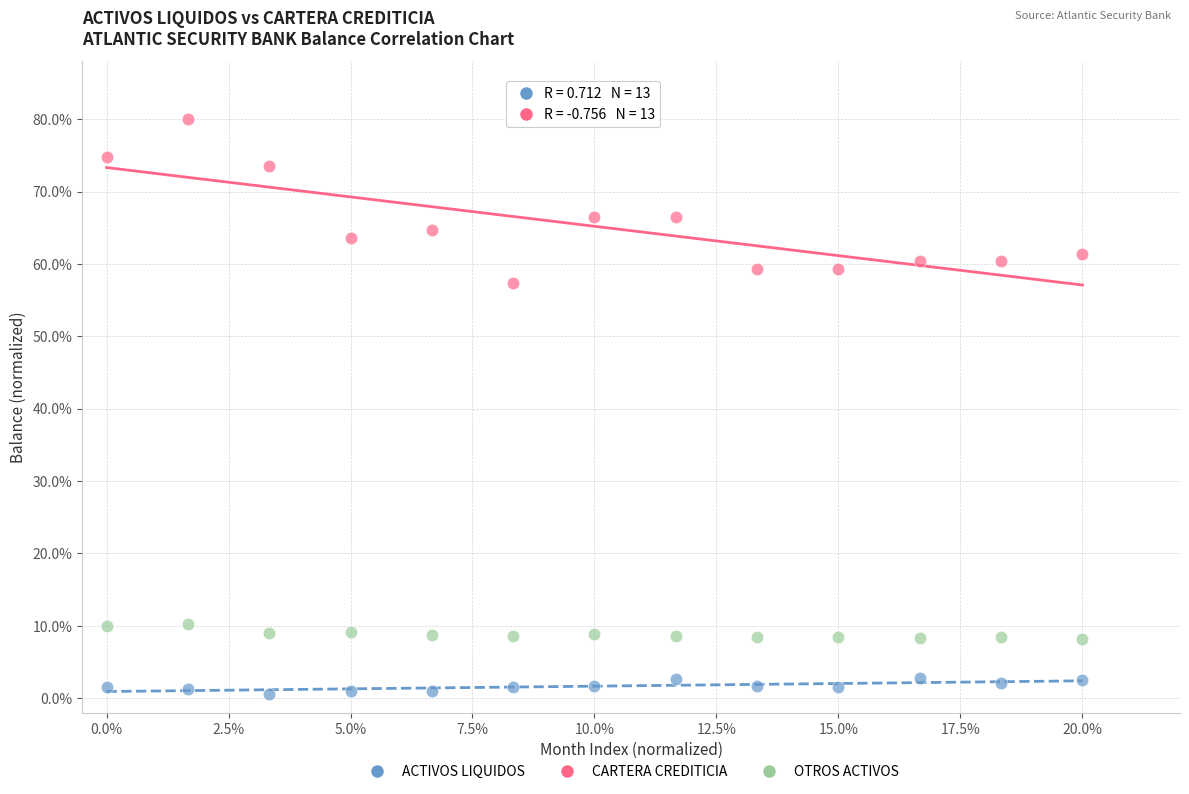

Which series contains the lowest Y value?

ACTIVOS LIQUIDOS